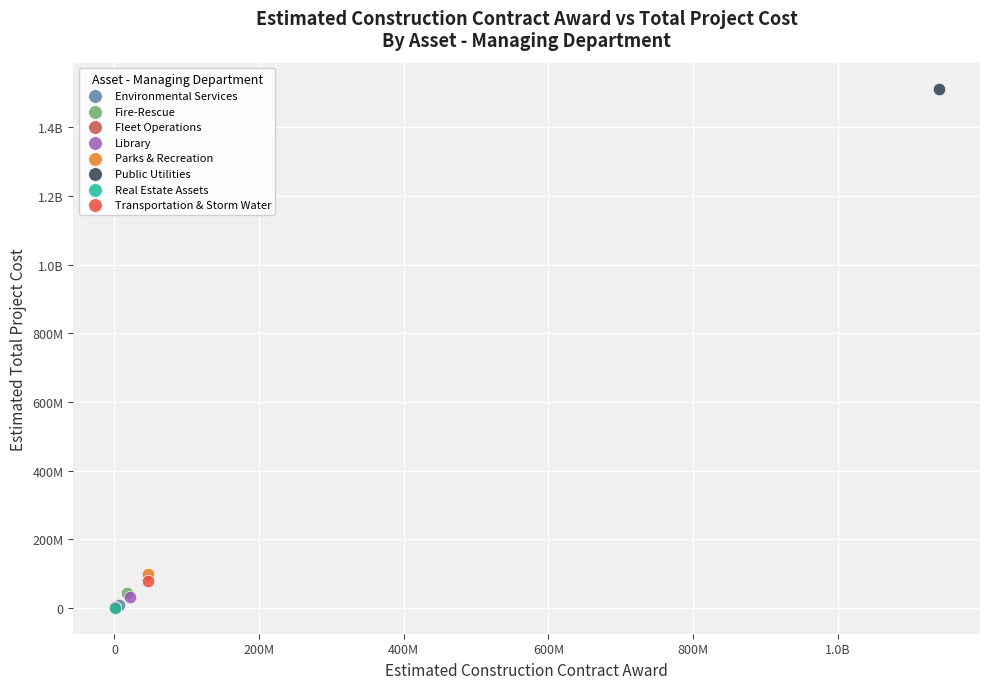

What are all the series names shown in the legend?

Environmental Services, Fire-Rescue, Fleet Operations, Library, Parks & Recreation, Public Utilities, Real Estate Assets, Transportation & Storm Water